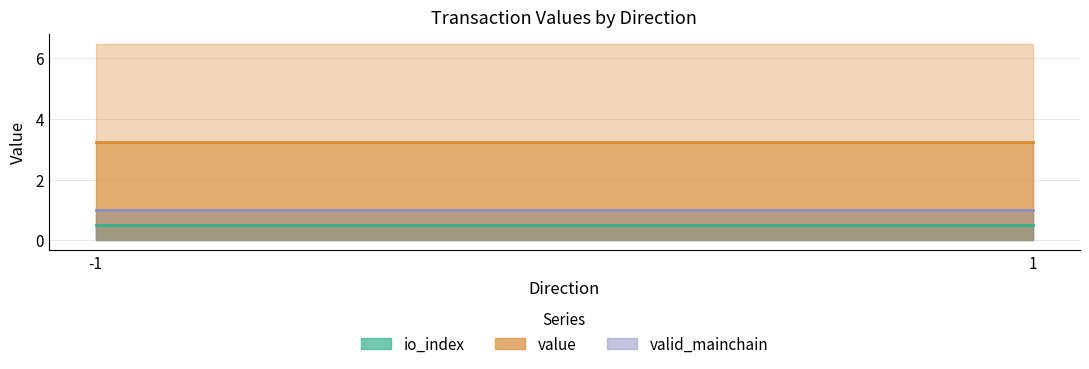

The value of value at 1 is 4.5. True or false?

False